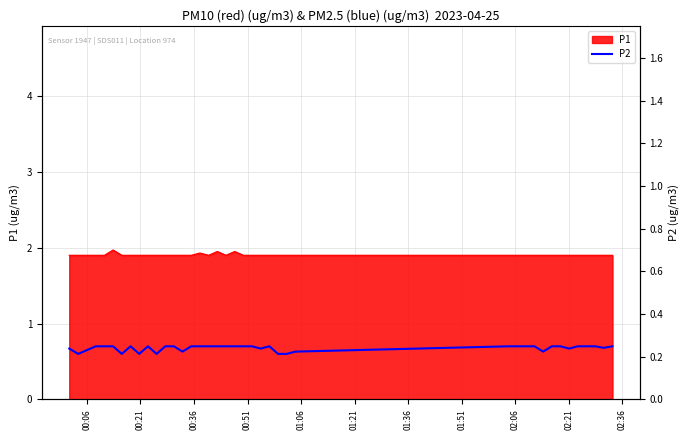

At which category does the data reach its first local valley?

00:21